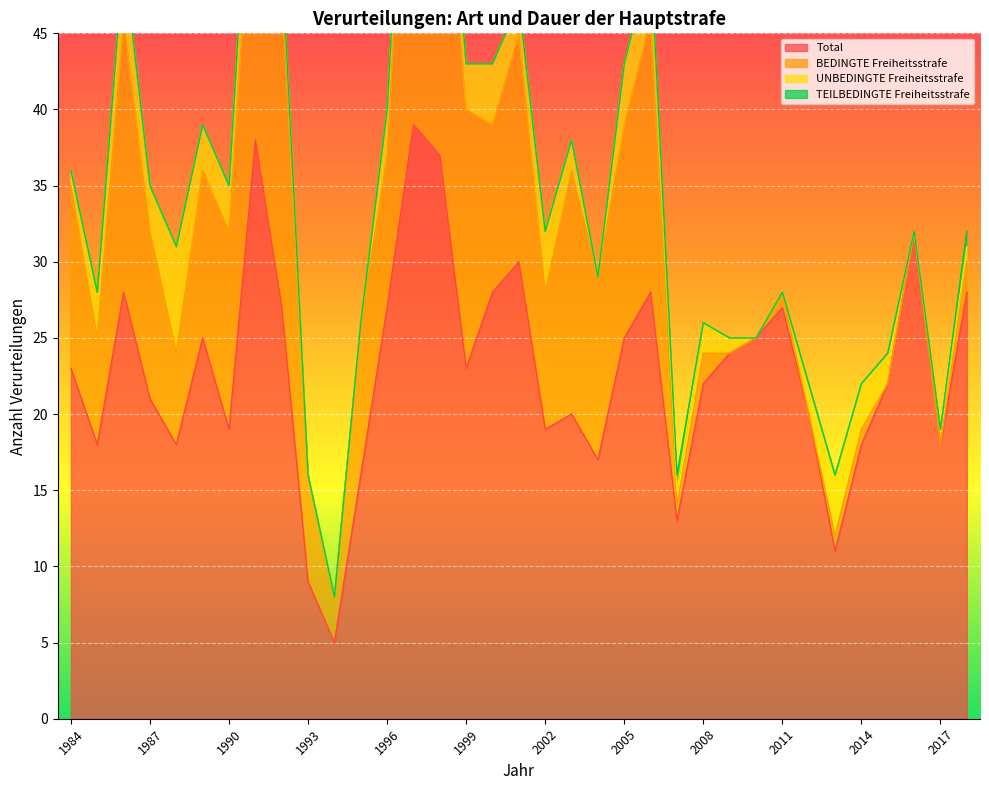

How many series are shown in this chart?

4